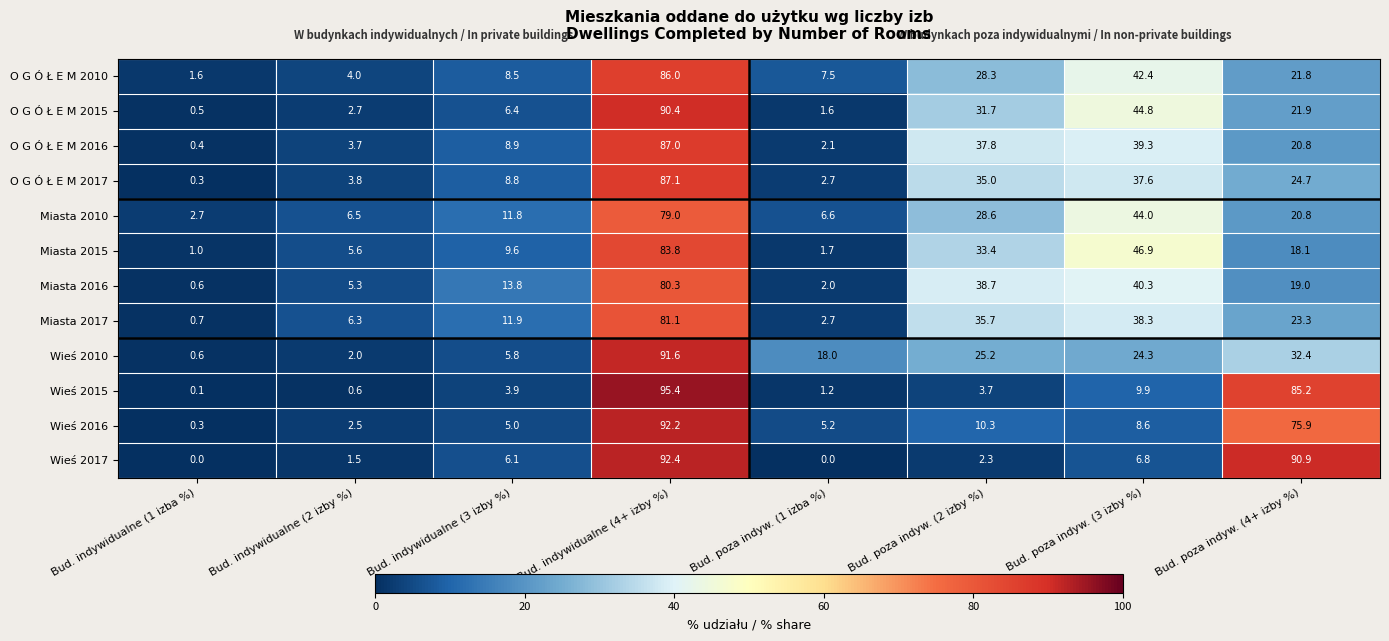

Which category has the highest value across all series?

Bud. indywidualne (4+ izby %)